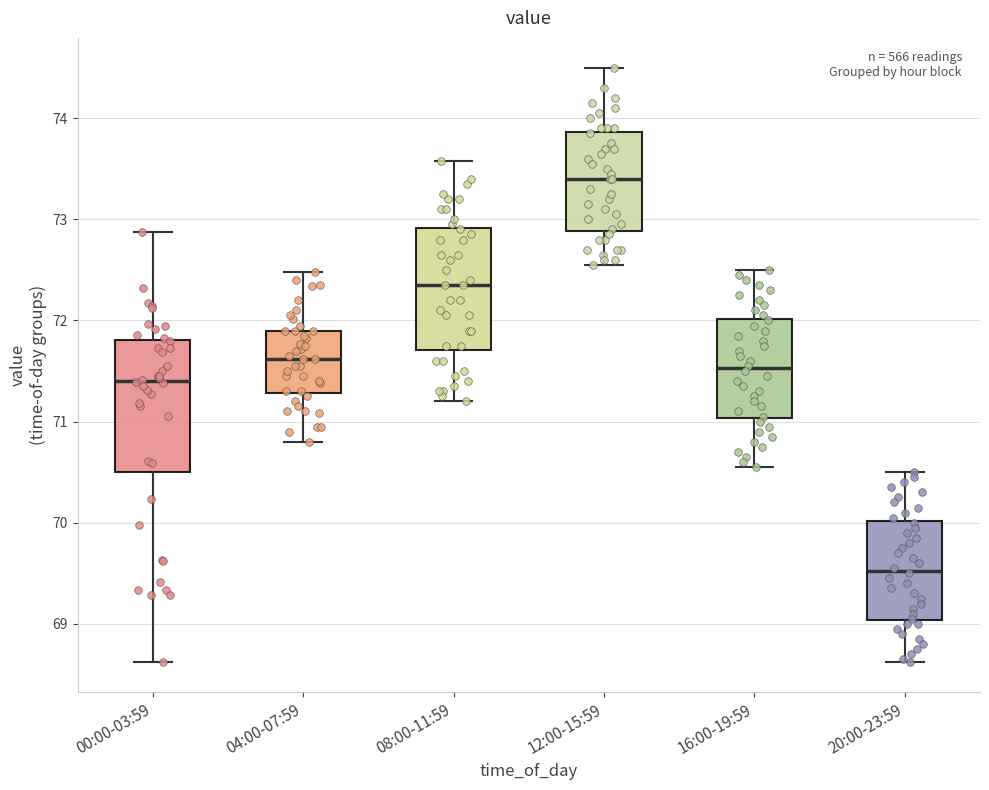

Which box's median line is the lowest?

20:00-23:59